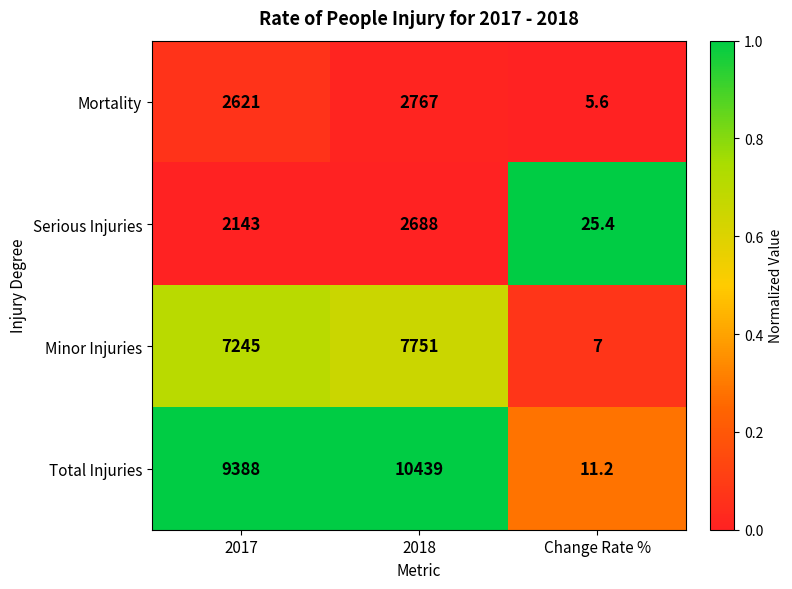

Is it true that Total Injuries equals 15469.2 at 2018?

False